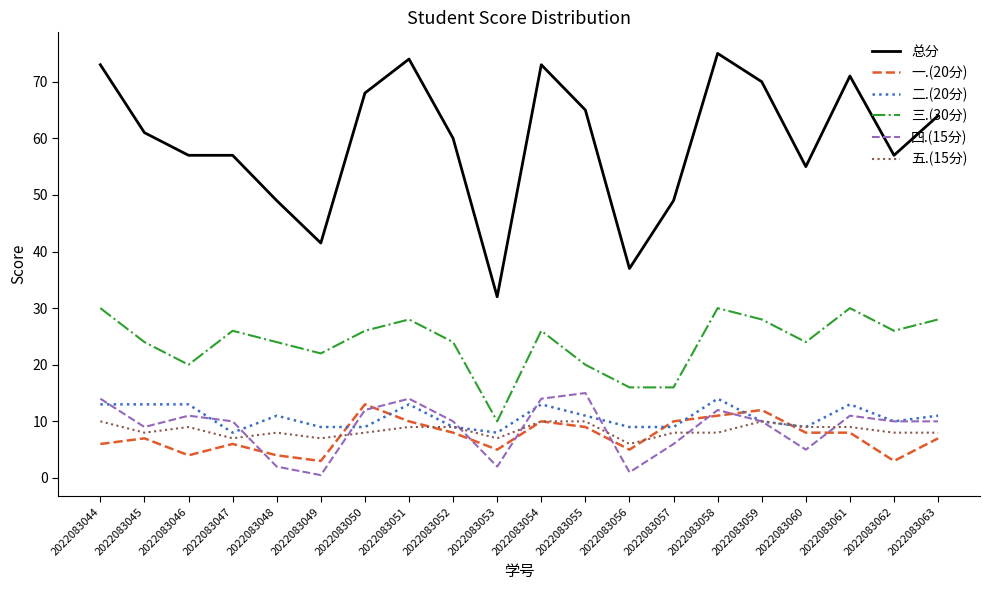

True or false: 总分 and 一.(20分) intersect in this chart.

False